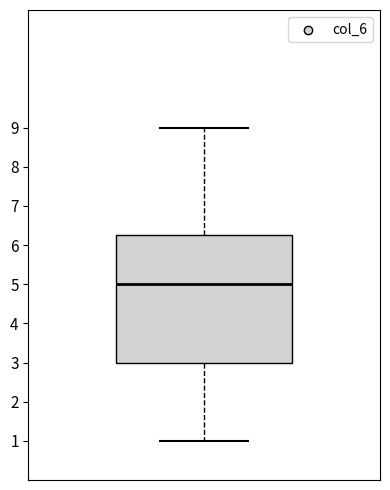

Read this box plot against the y-axis: the position of the median line, the range covered by the box, and the ends of both whiskers. The values are not printed on the chart, so give them approximately, as read against the axis.

median 5.0, box 3.0 to 6.3, whiskers 1.0 to 9.0